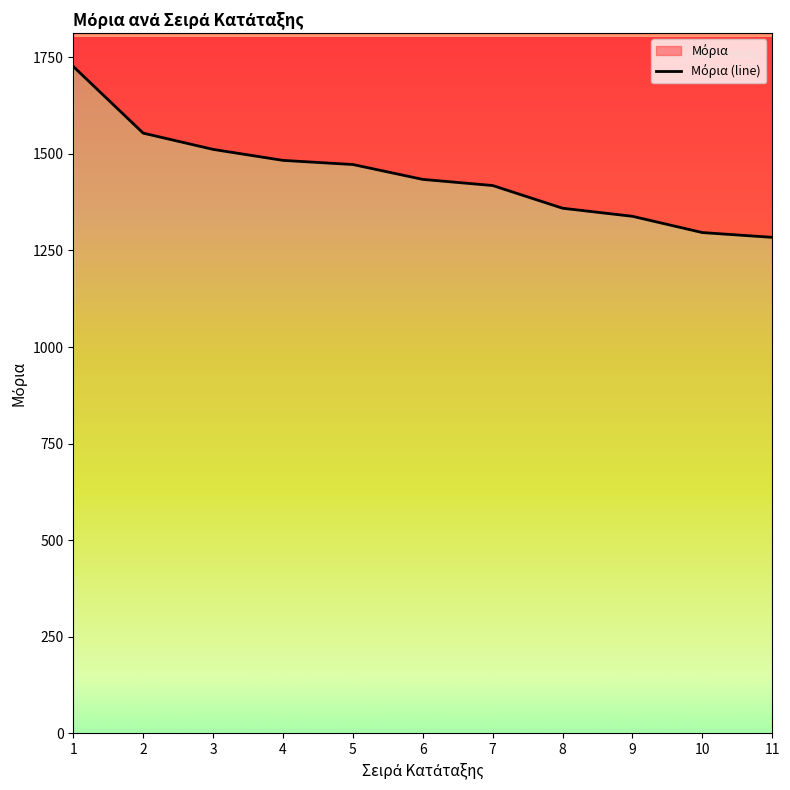

True or false: there are more than 2 points higher than both neighbors.

False